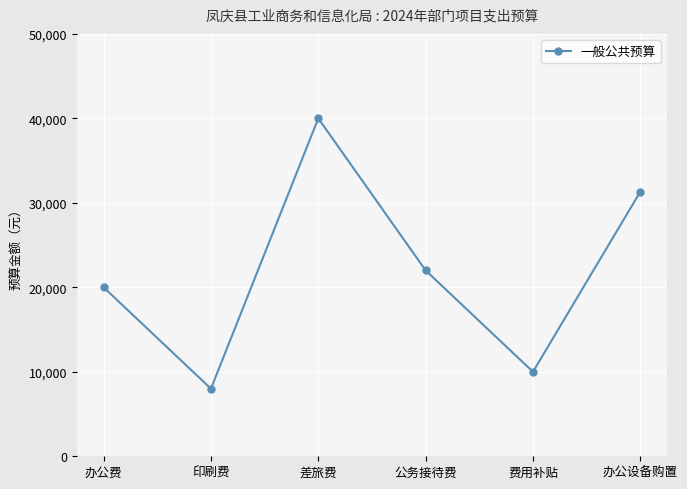

What is the label of the 6th point from the right?

办公费